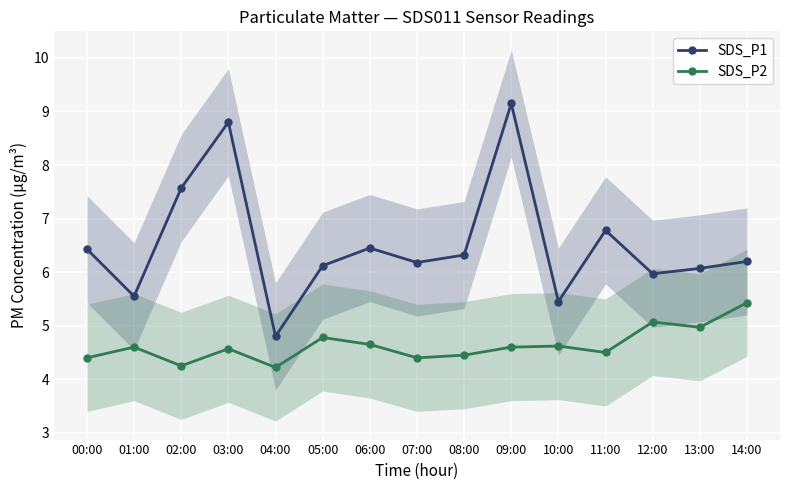

List the series in order of their peak value, highest first.

SDS_P1, SDS_P2